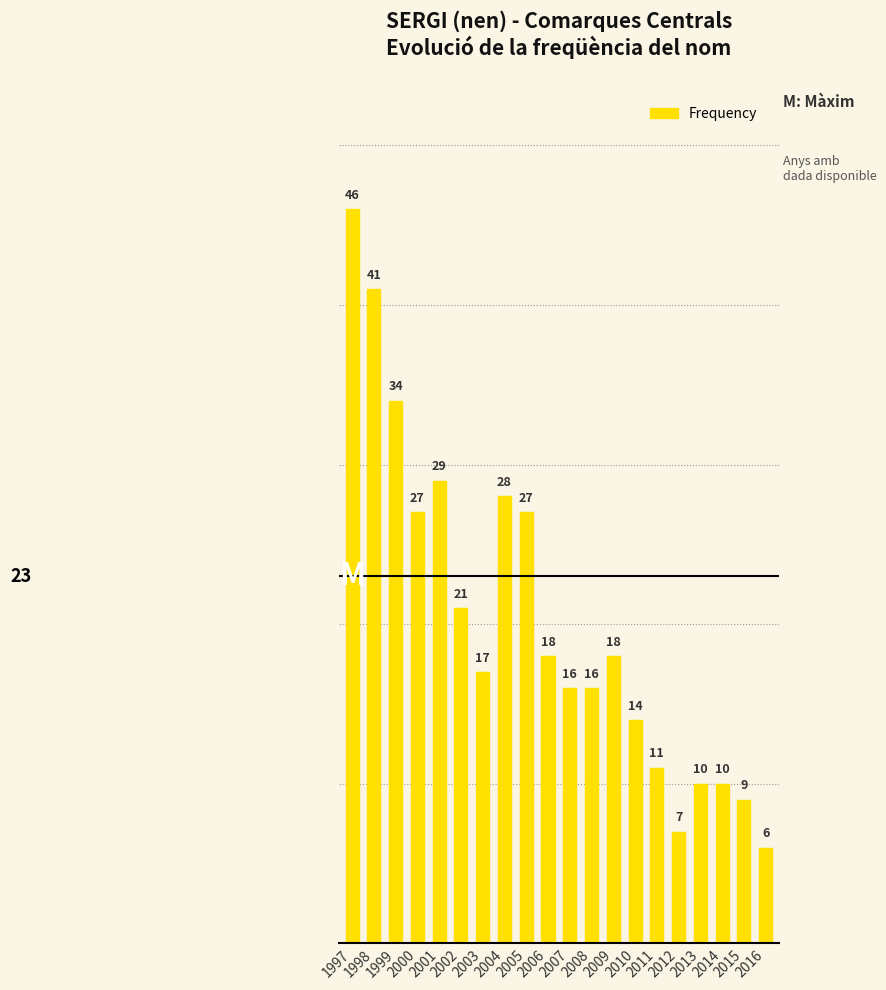

Is it true that the value at 1998 is 41?

True